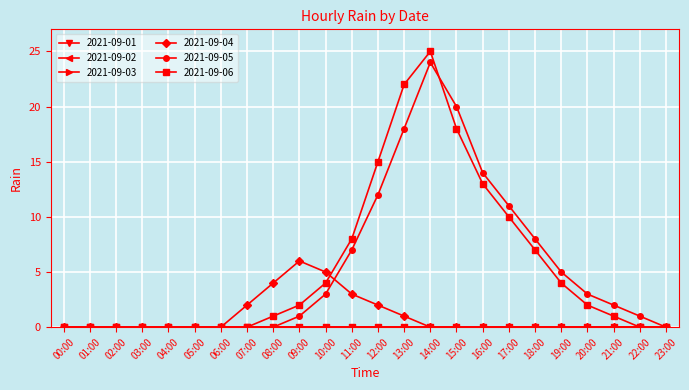

Rank the series by their maximum value, from highest to lowest.

2021-09-06, 2021-09-05, 2021-09-04